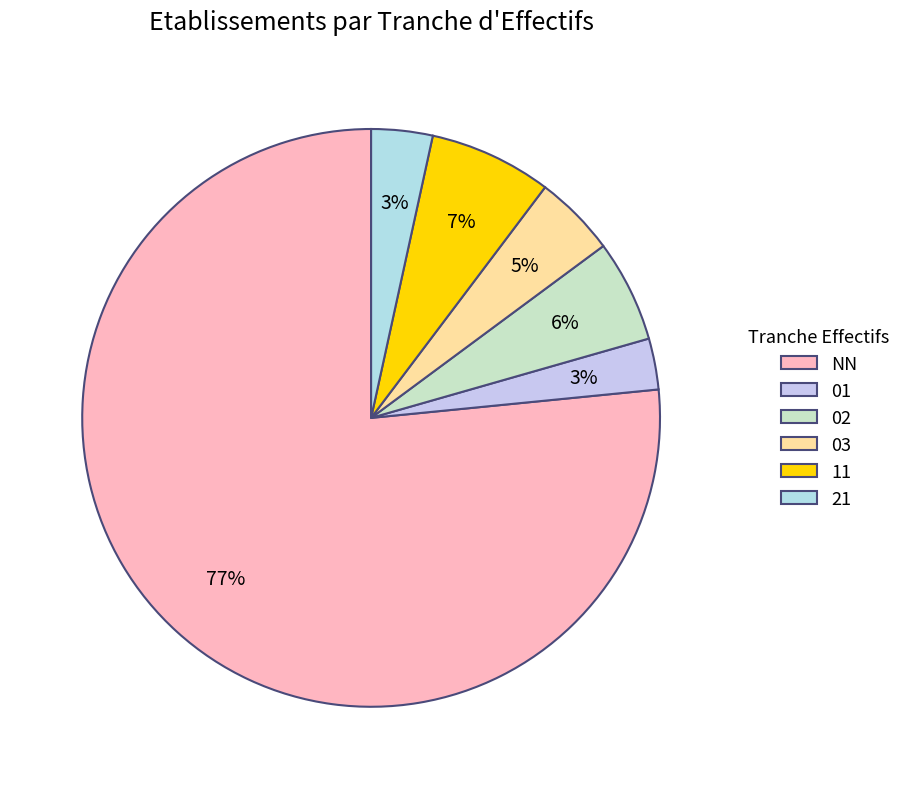

Does 03 represent more than half of the total?

No